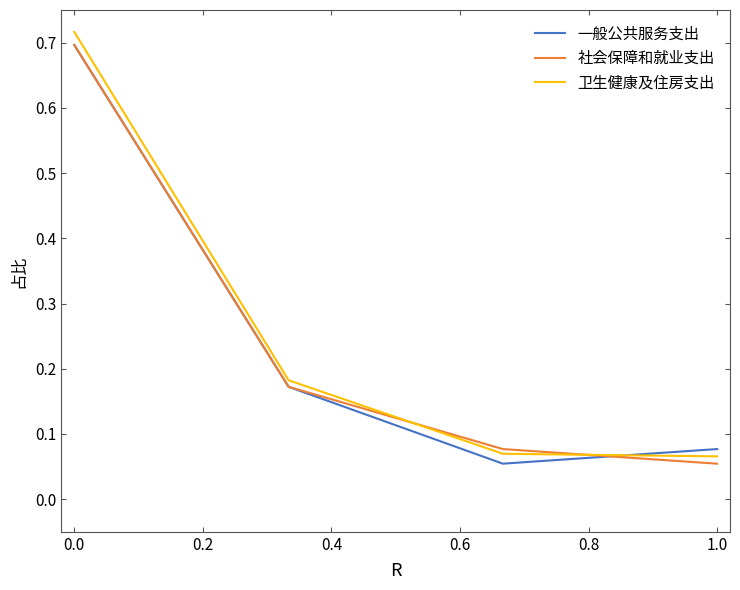

How many intersections are there between 一般公共服务支出 and 卫生健康及住房支出?

1